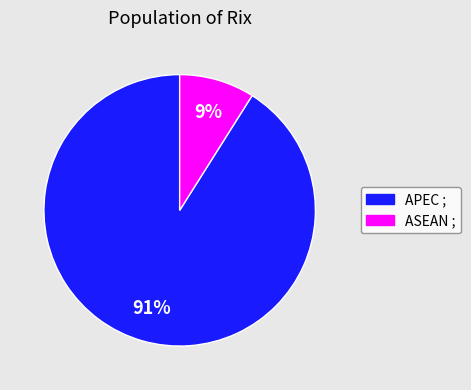

Which category has the smallest portion of the pie?

ASEAN